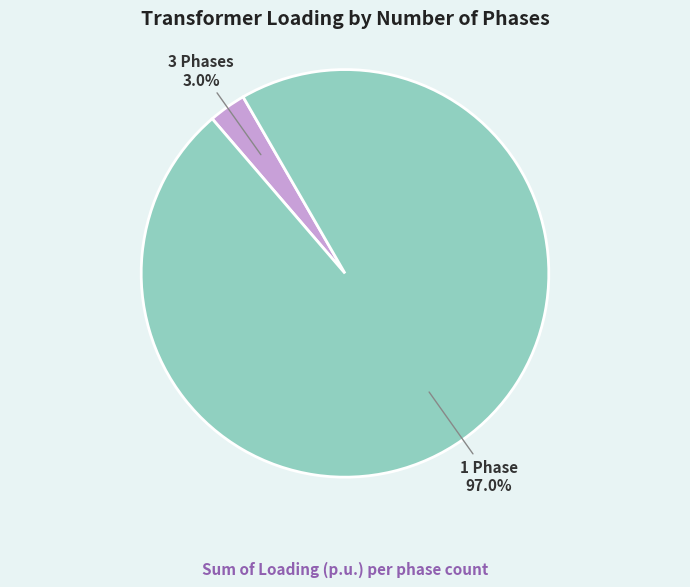

How many segments does this pie chart have?

2